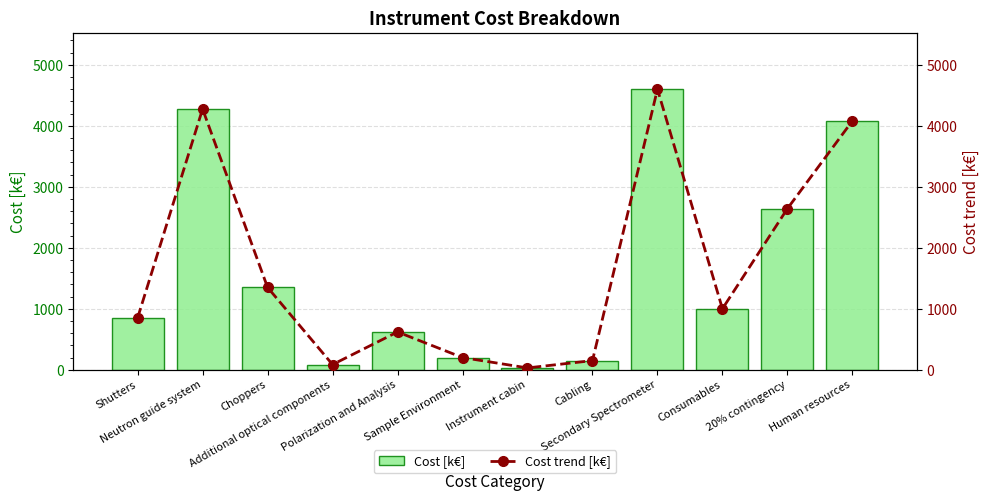

Where is Cost trend [k€] nearest to the value 2315?

20% contingency